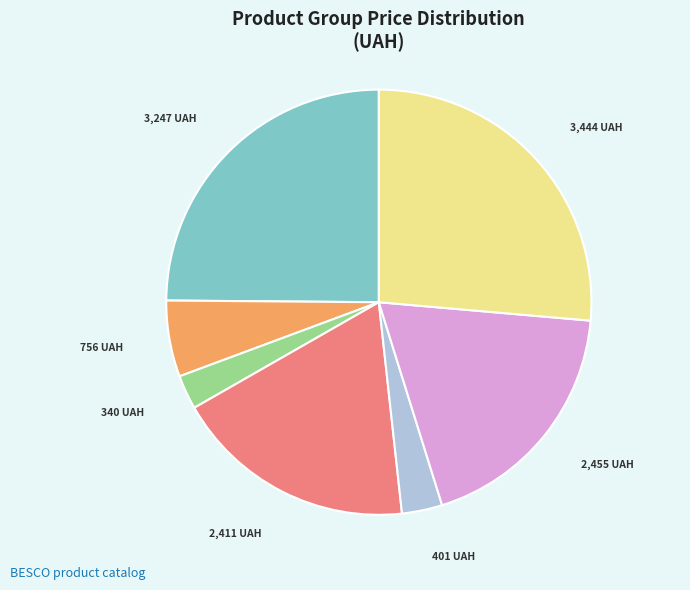

Does any single category account for the majority?

No